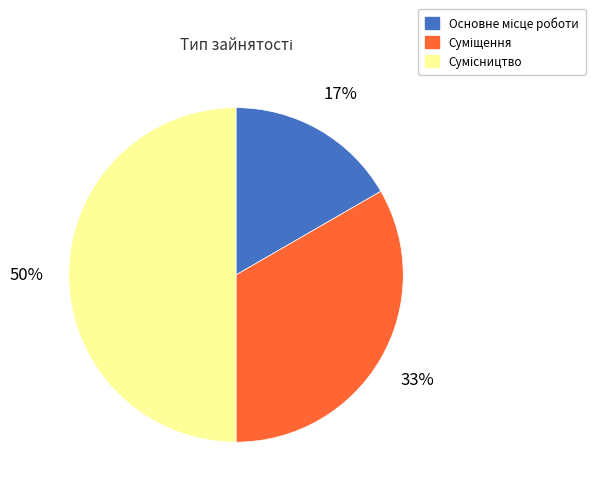

How many segments does this pie chart have?

3